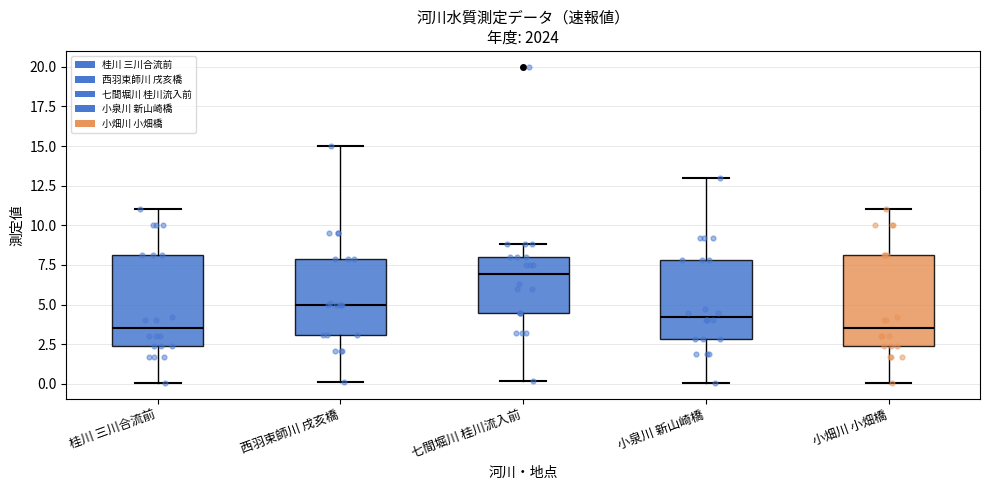

Where is the upper edge of the box for 小畑川 小畑橋 on the y-axis? The values are not printed on the chart, so give them approximately, as read against the axis.

8.0